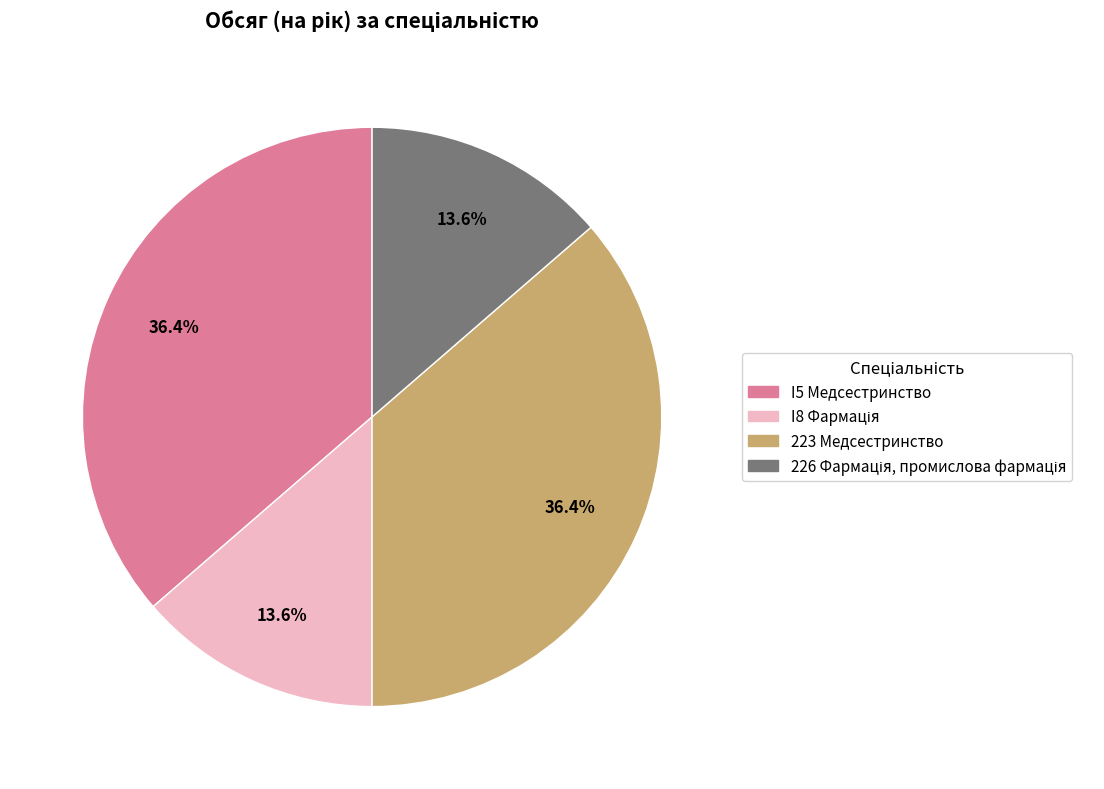

To the nearest percent, what percentage of the pie is 223 Медсестринство?

36%